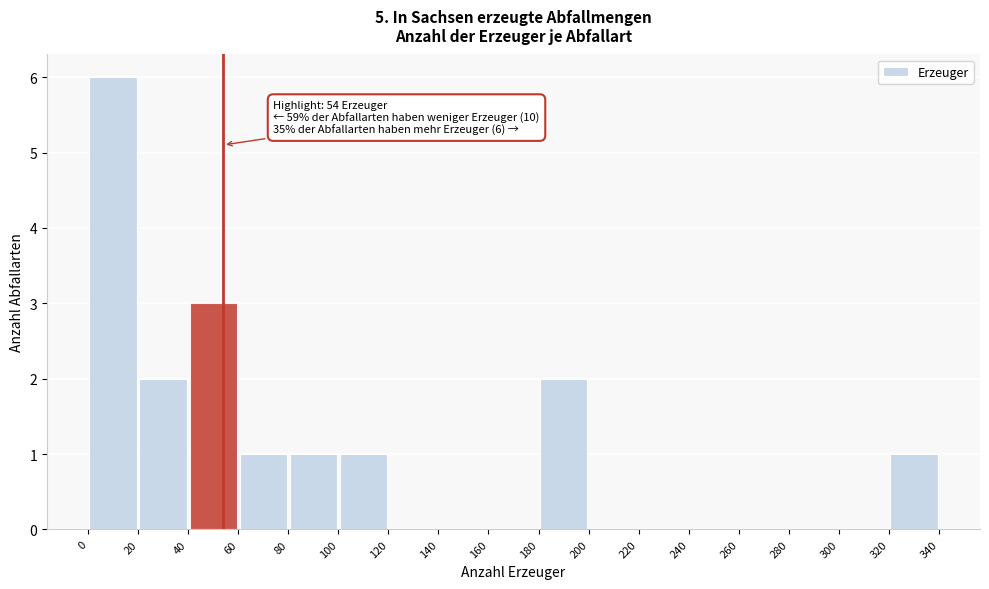

Which range on the x-axis has the tallest bar?

0 to 20